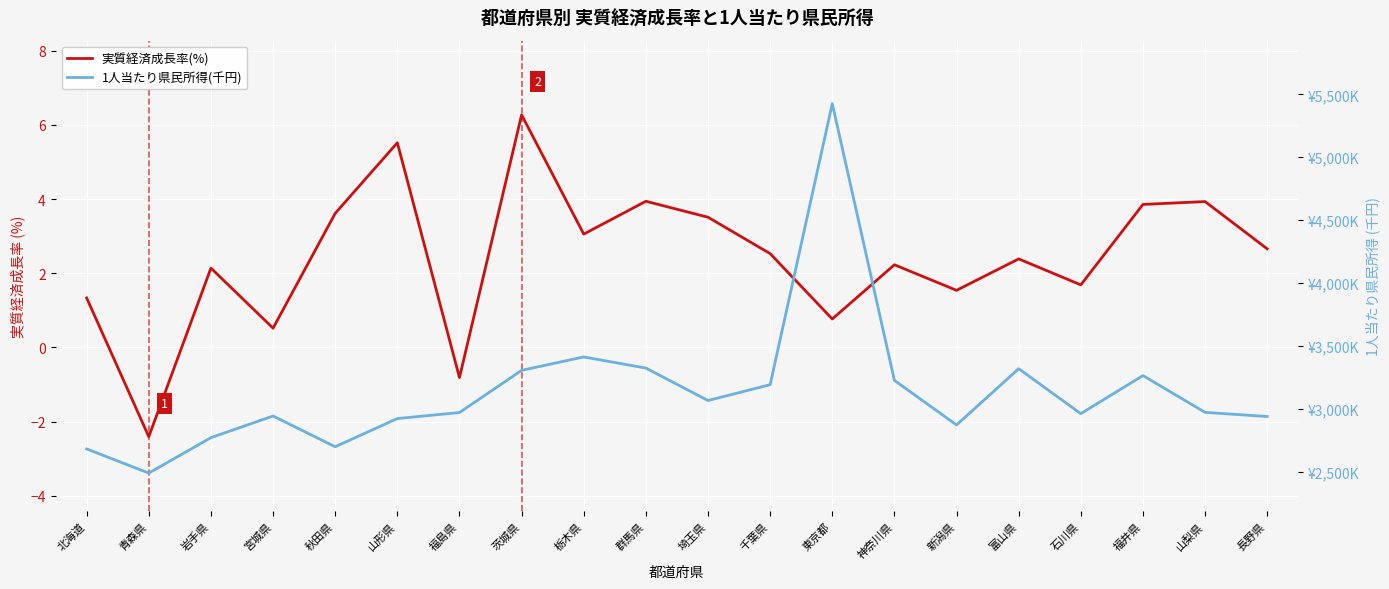

Which series changed the most between 秋田県 and 茨城県?

1人当たり県民所得(千円)